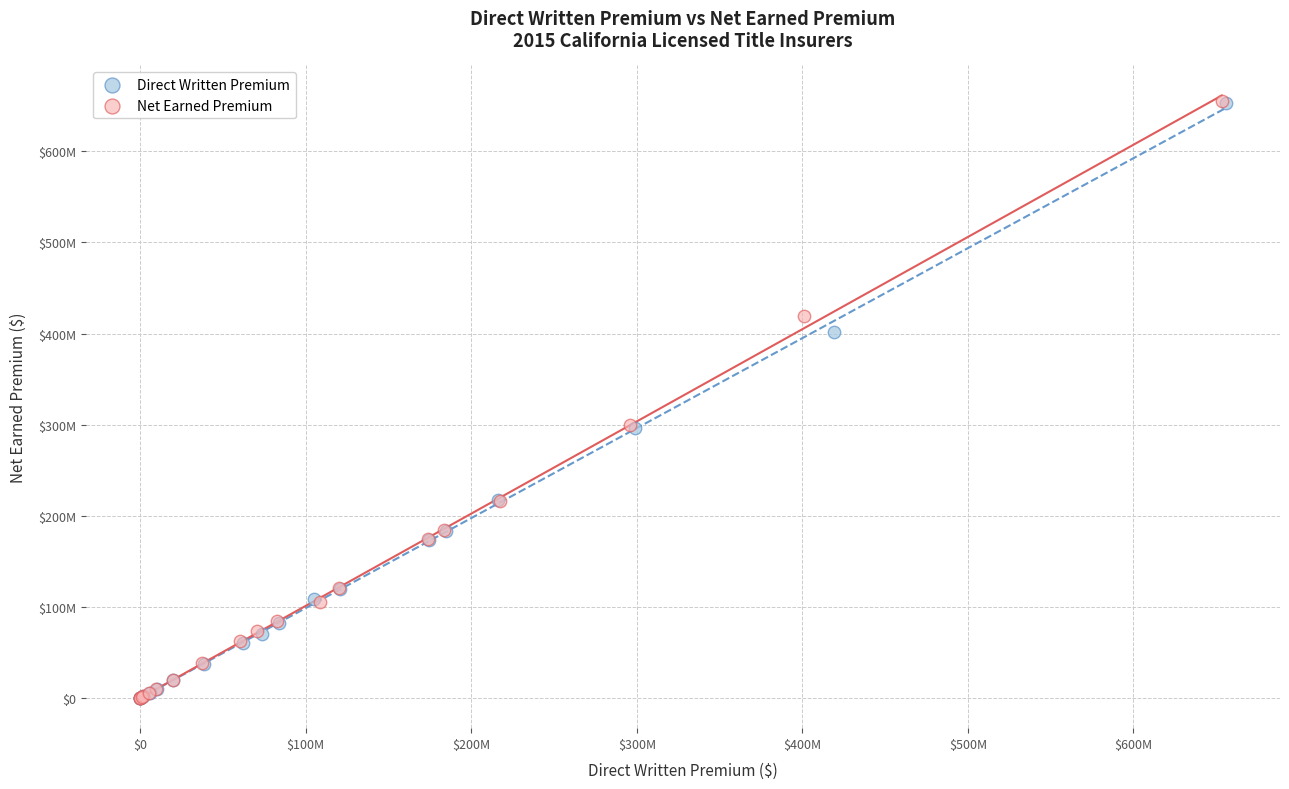

Which series has the widest spread of Y values?

Net Earned Premium